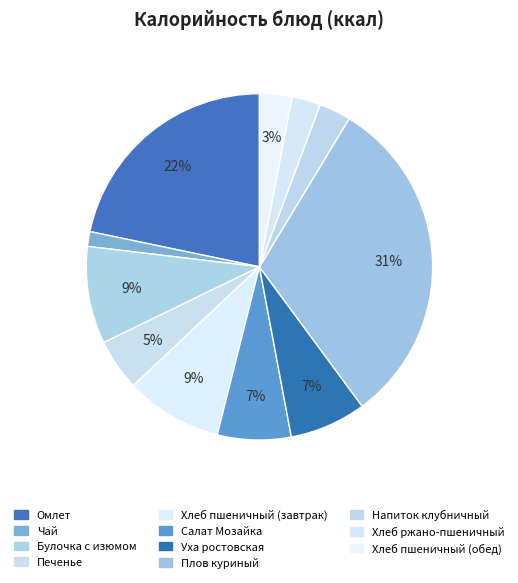

Is there a majority slice in this chart?

No